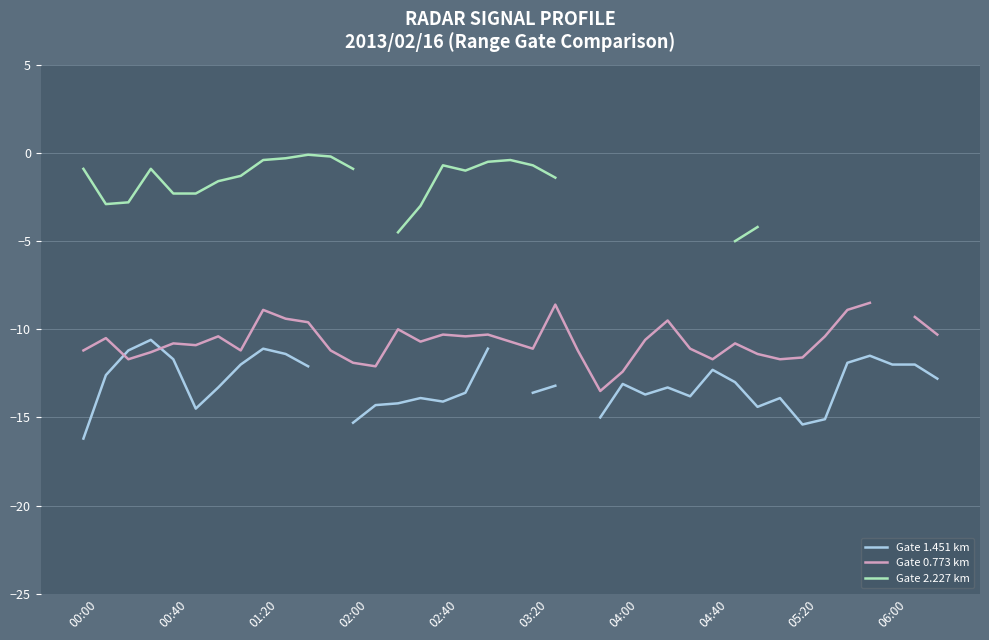

What is the spread (max minus min) of values at 04:40?

0.6